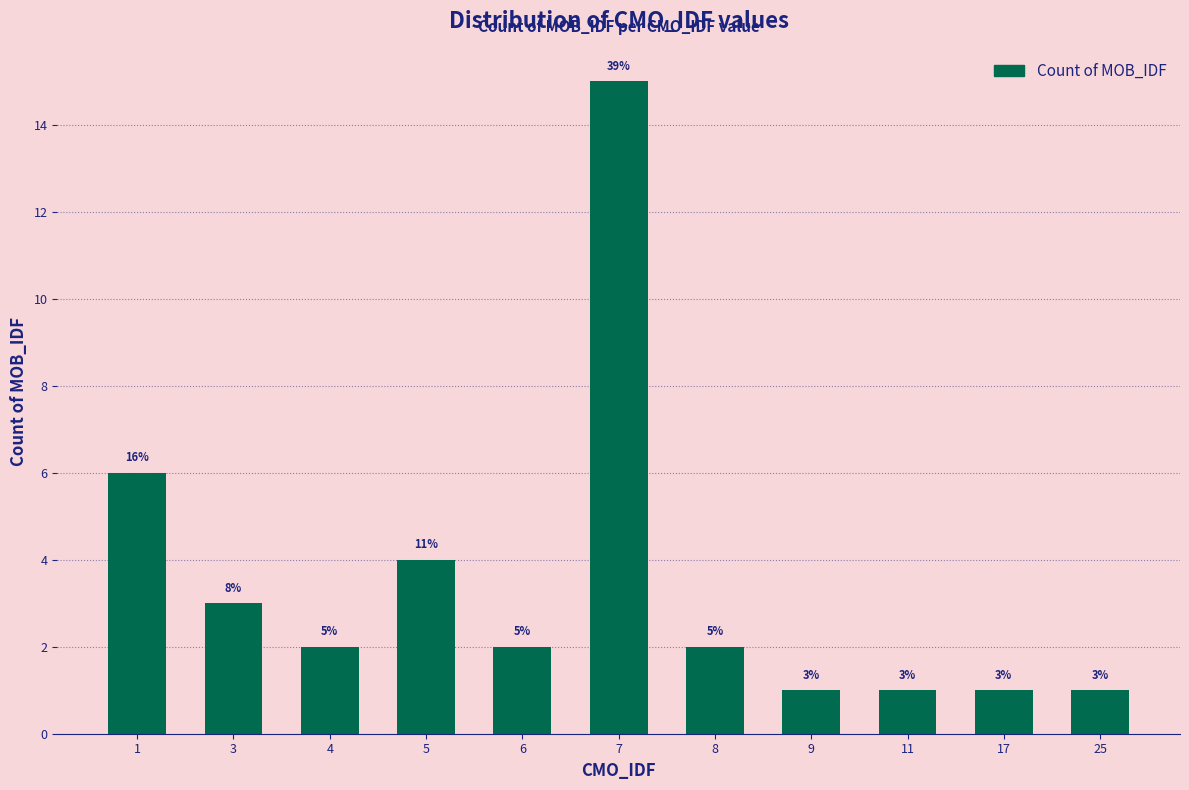

Which label corresponds to the largest value in the chart?

7